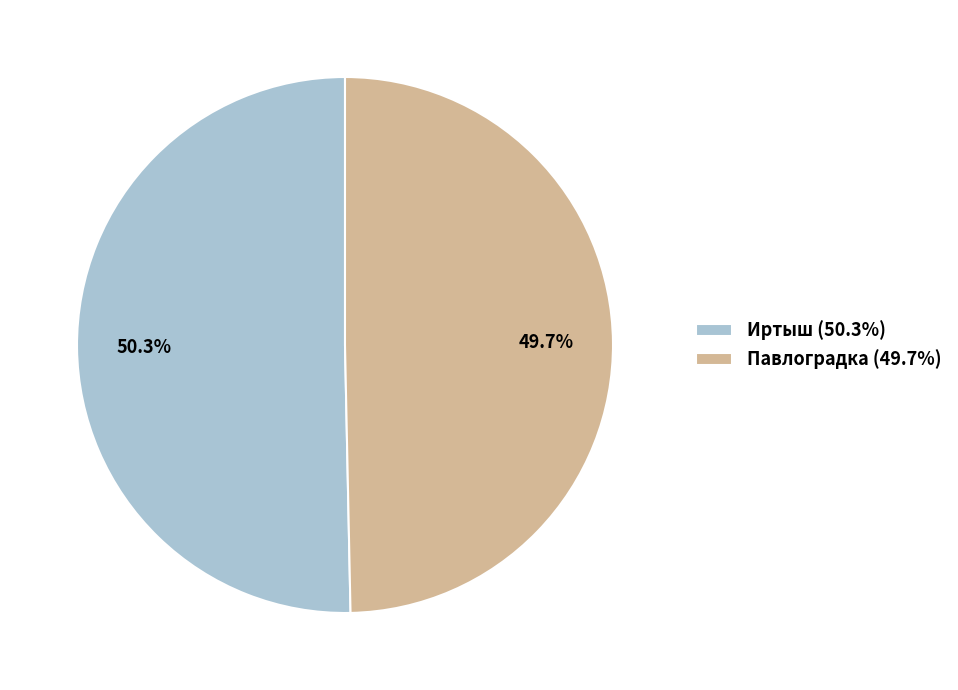

To the nearest percent, what percentage of the pie is Павлоградка?

50%